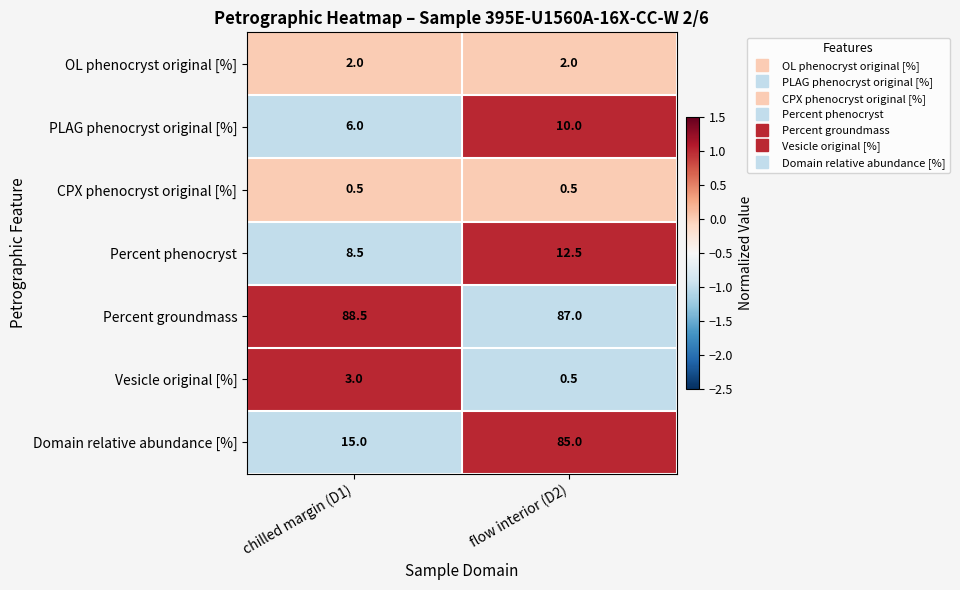

How many data points in Percent groundmass are less than 88?

1